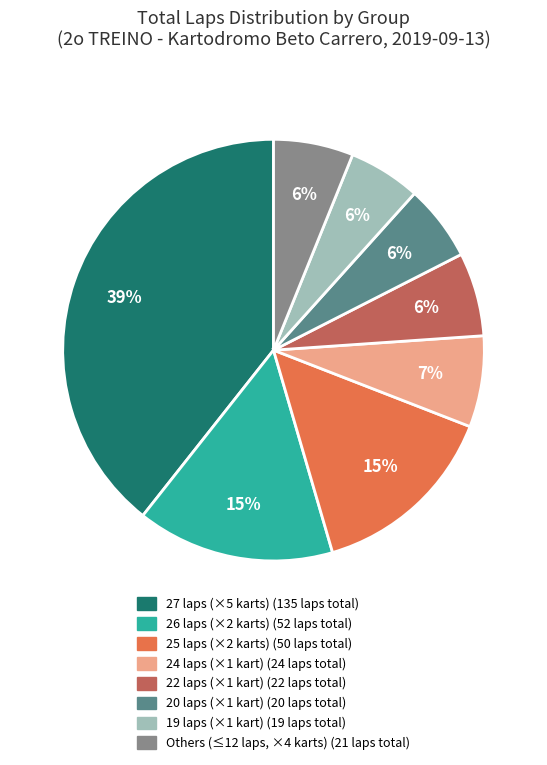

Is there a majority slice in this chart?

No